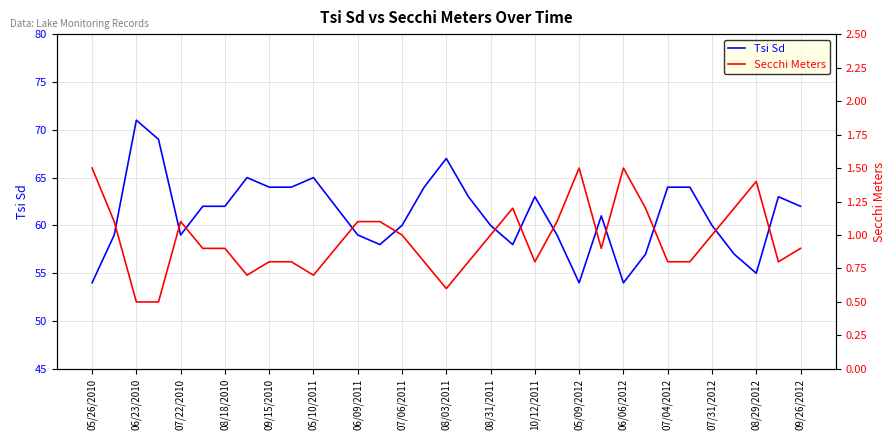

What is the lowest value of the Tsi Sd series?

54